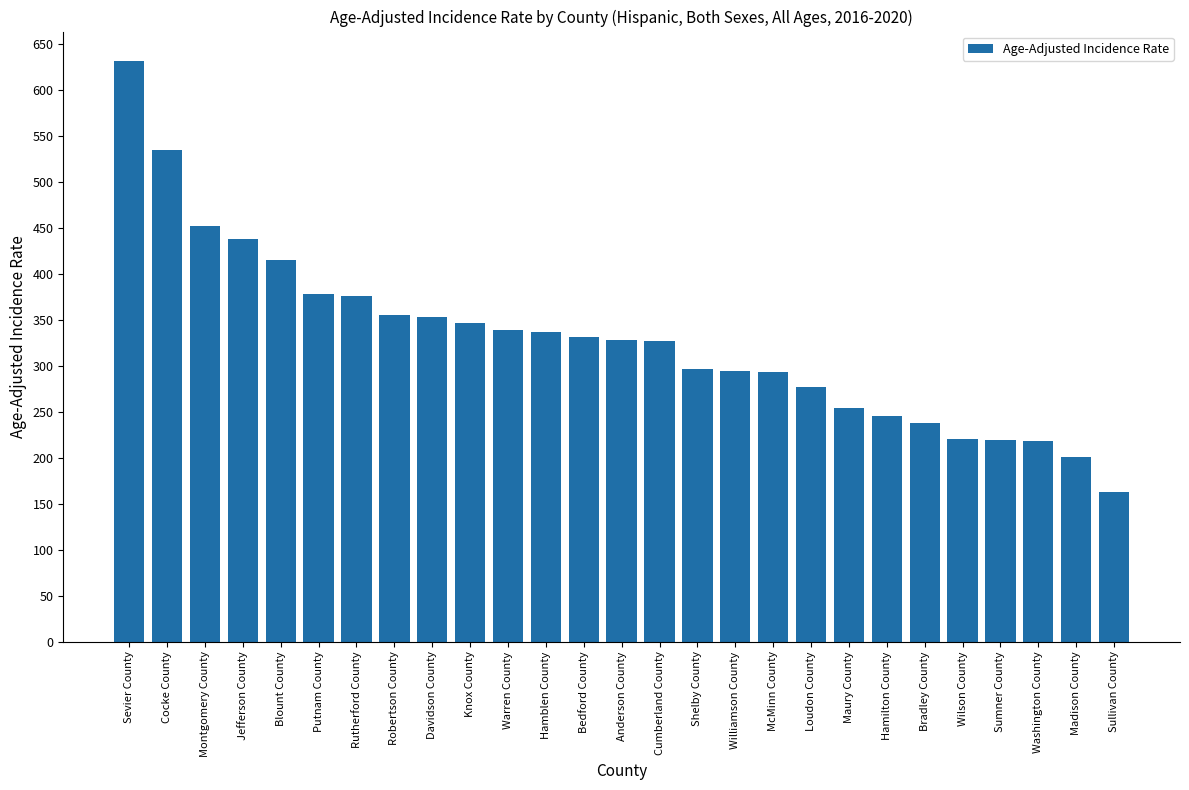

What is the label of the 21st bar from the right?

Rutherford County